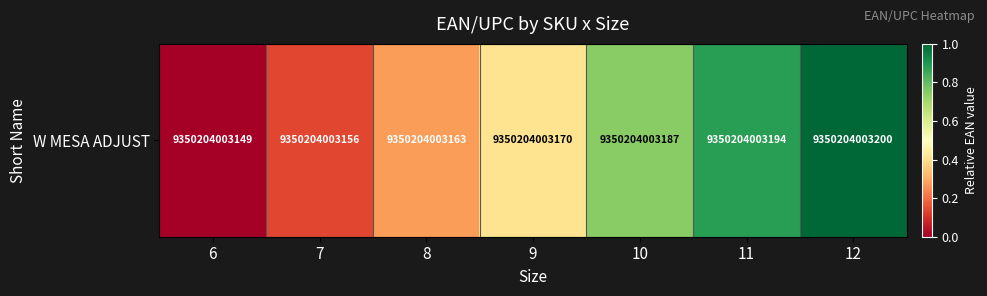

Rank the categories by value from lowest to highest.

6, 7, 8, 9, 10, 11, 12